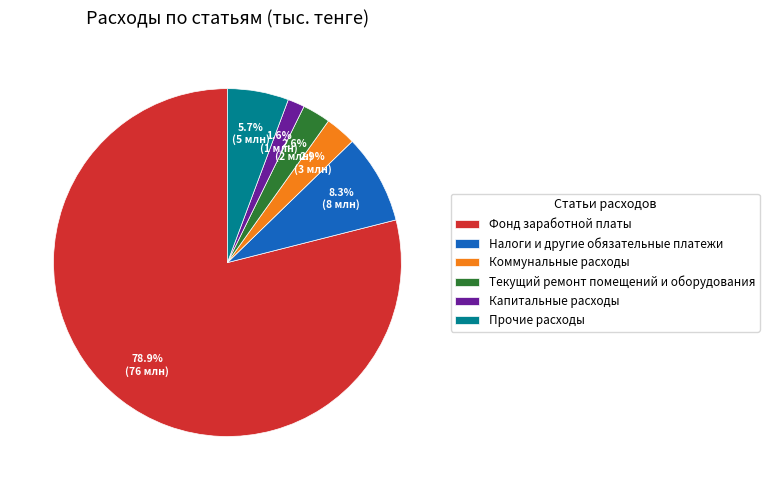

Approximately how many times larger is the value at Капитальные расходы compared to Текущий ремонт помещений и оборудования?

0.6